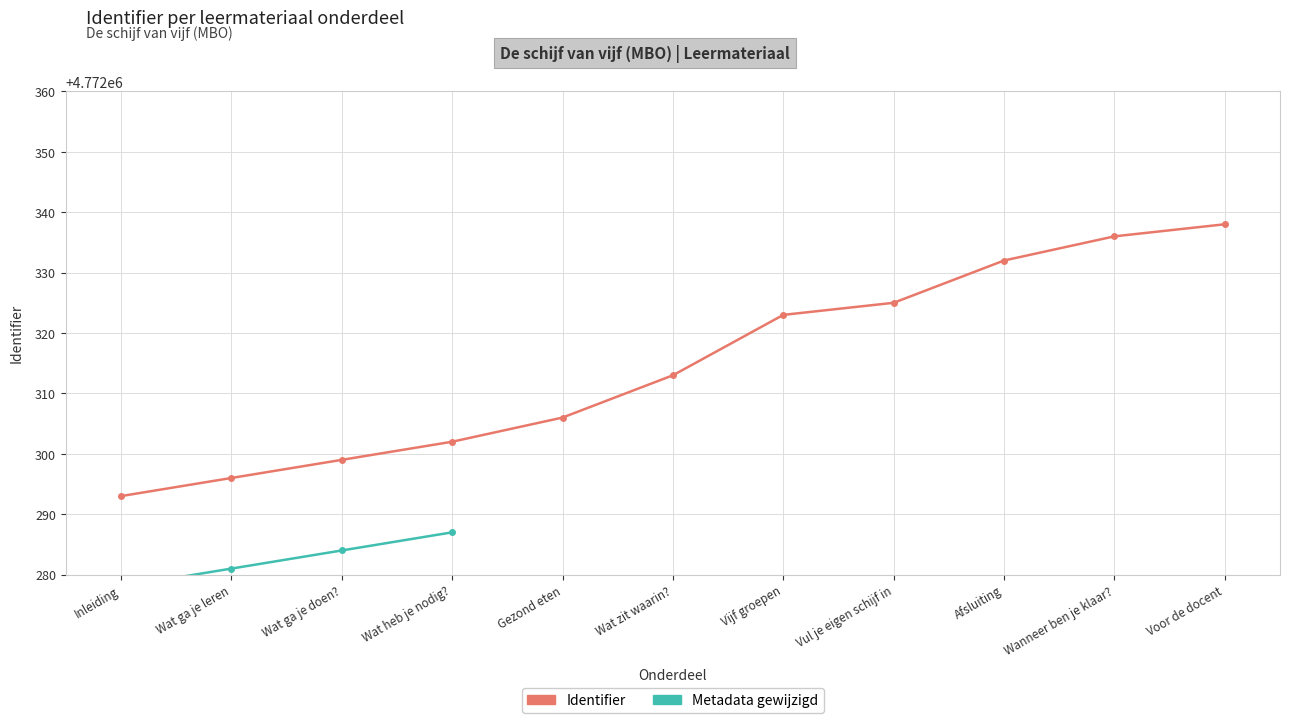

Does the chart display data point markers on the line(s)?

Yes